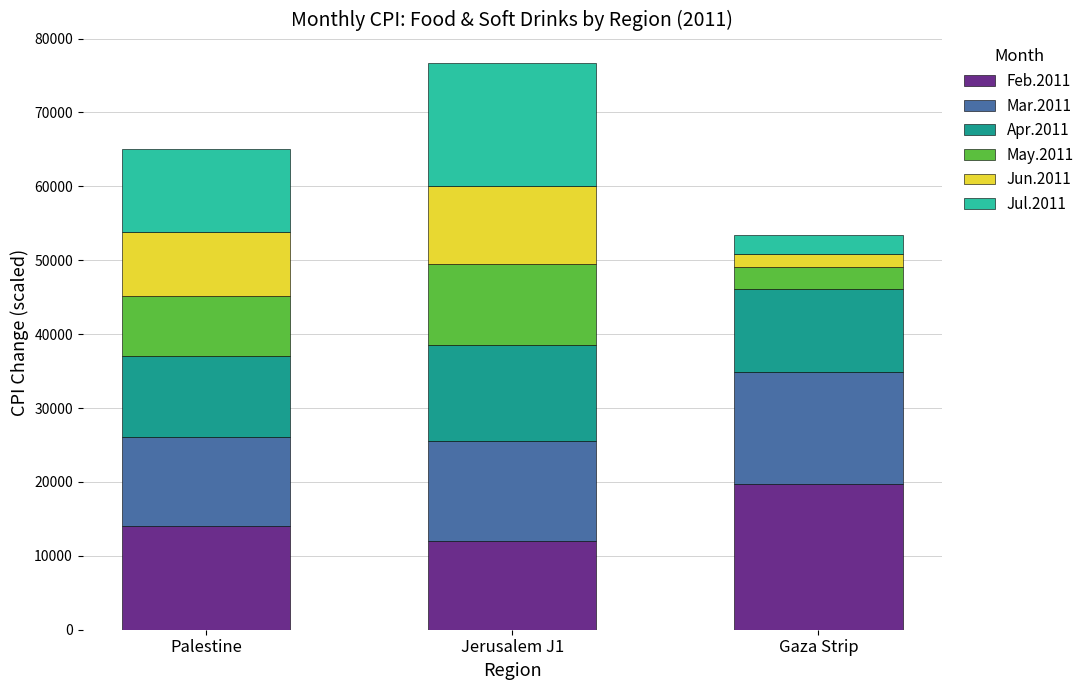

How many data points in Feb.2011 are above 14069?

2